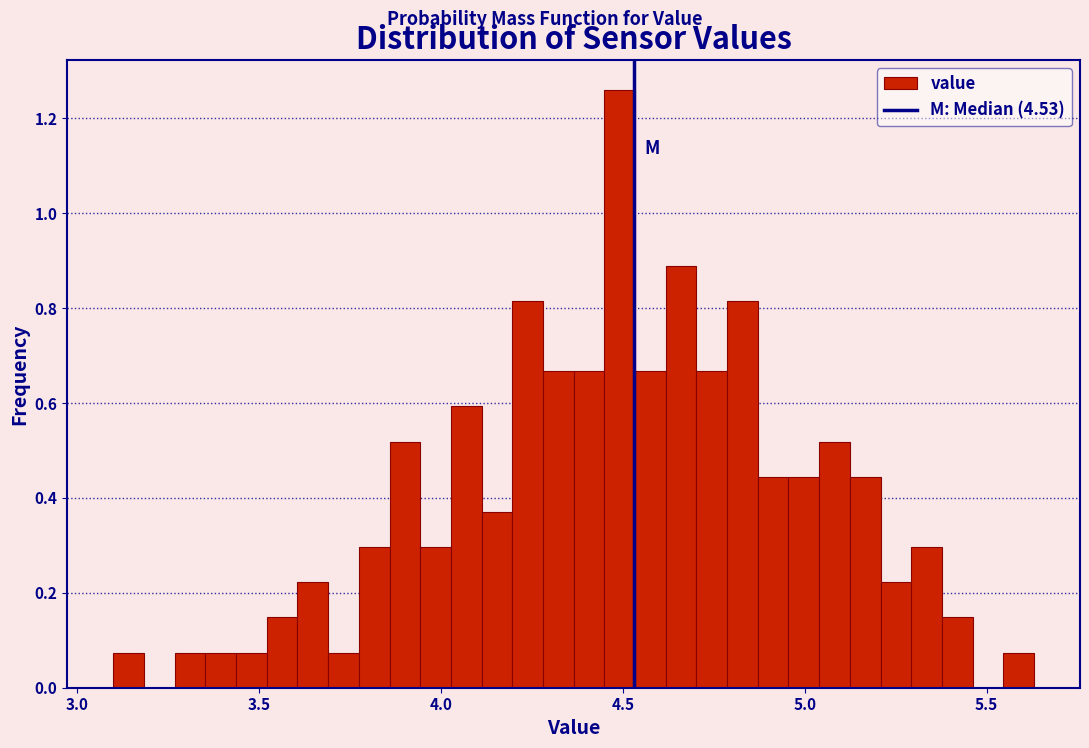

Read against the x-axis, roughly where is the centre of the tallest bar?

4.50